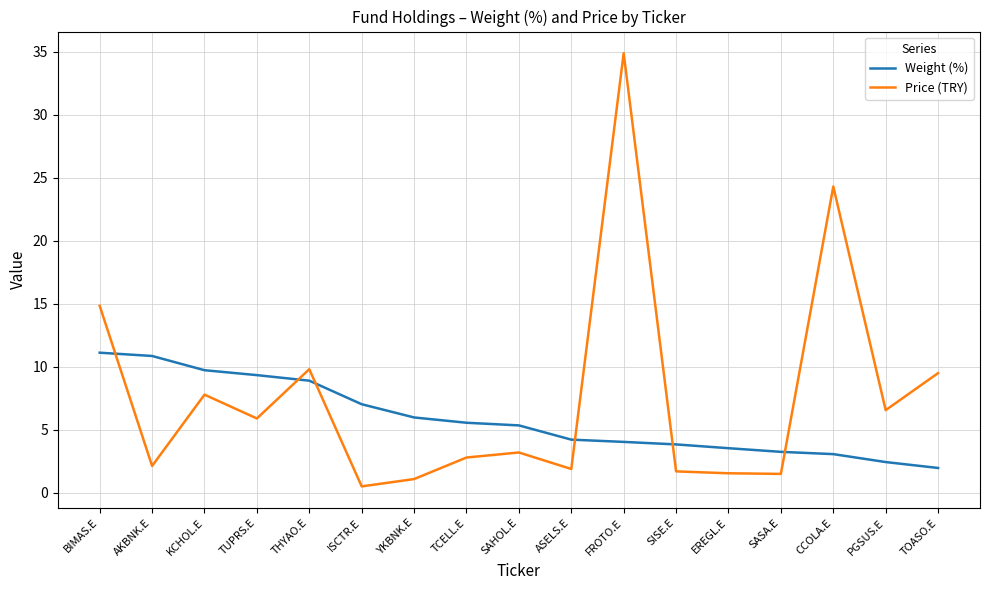

What is the highest value of the Price (TRY) series?

34.9